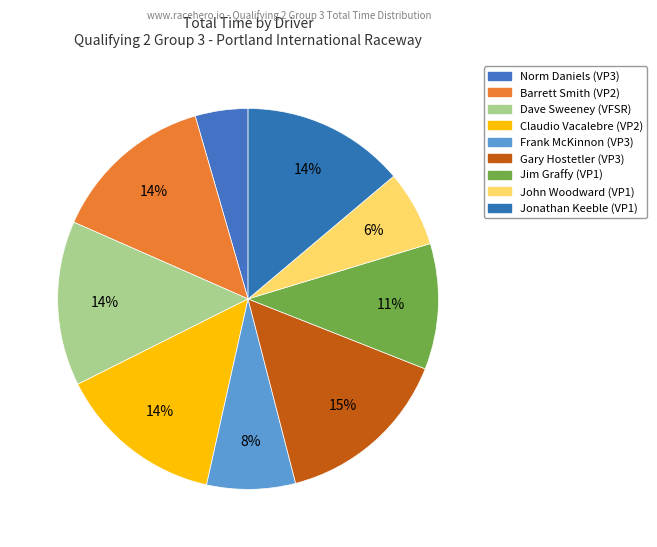

Is Dave Sweeney the majority of the pie?

No